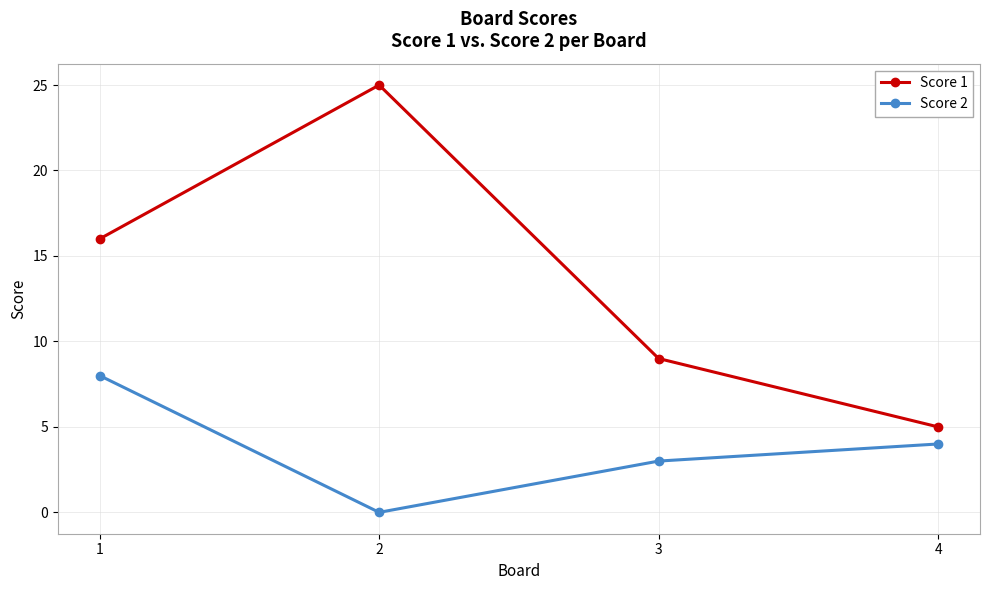

Reading left to right, transcribe all the data shown in this chart.

Score 1: 16	25	9	5
Score 2: 8	0	3	4